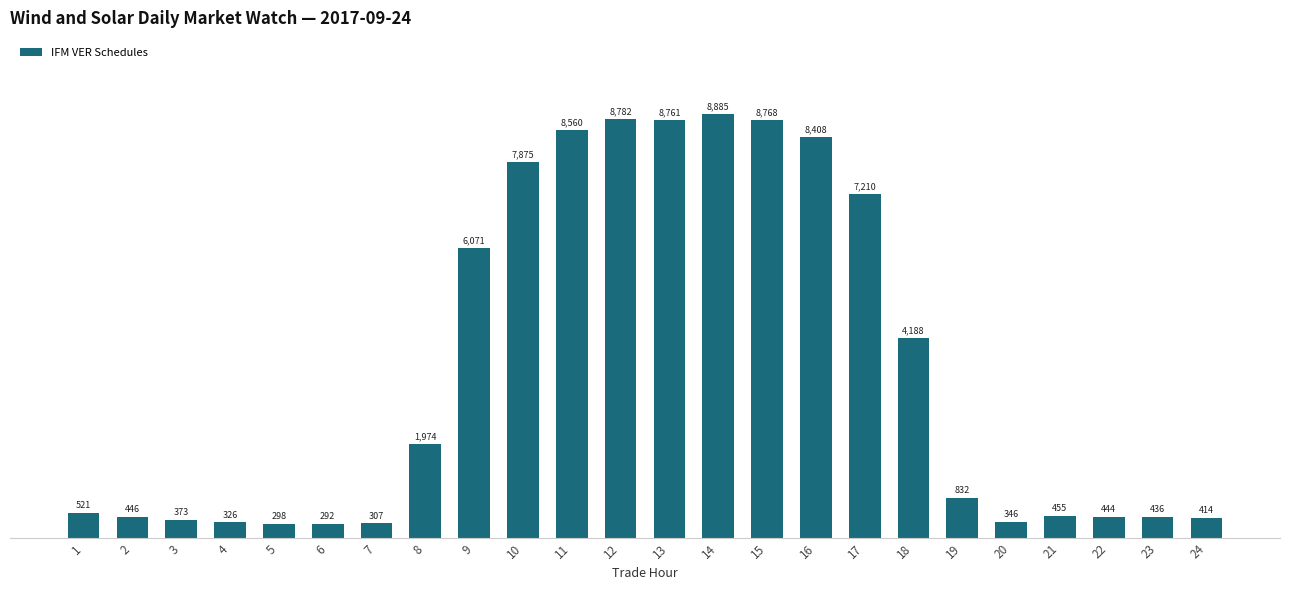

How many data points are less than 831?

12